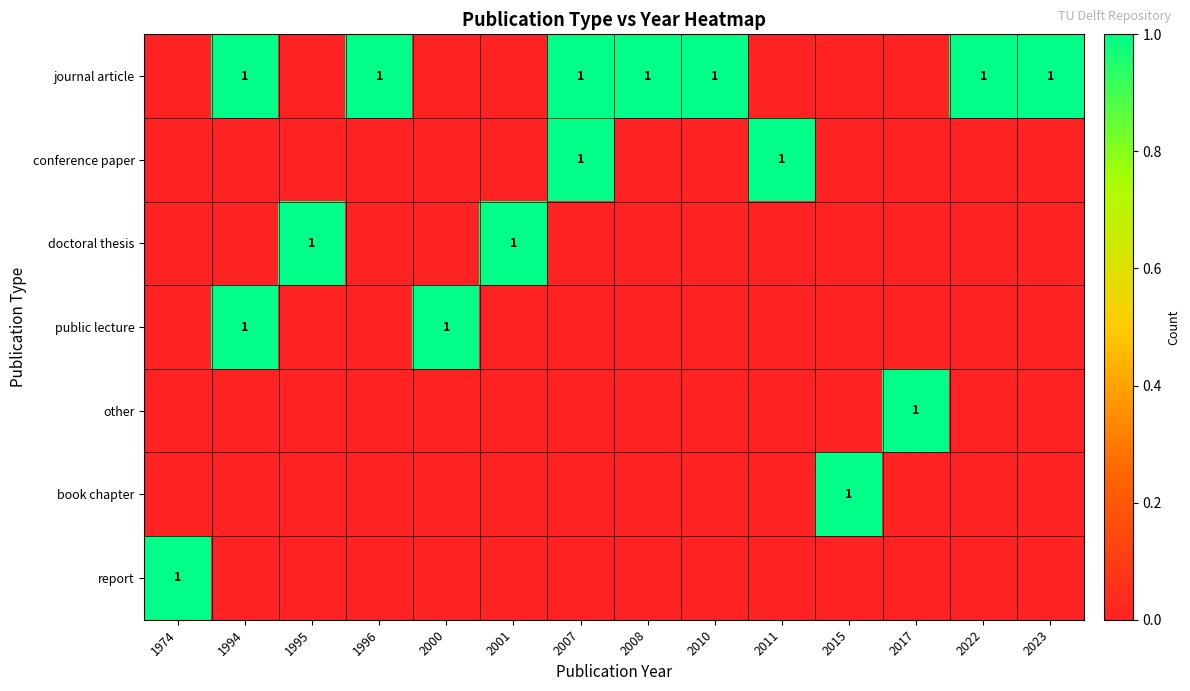

True or false: conference paper has a value of 1 at 2007.

True